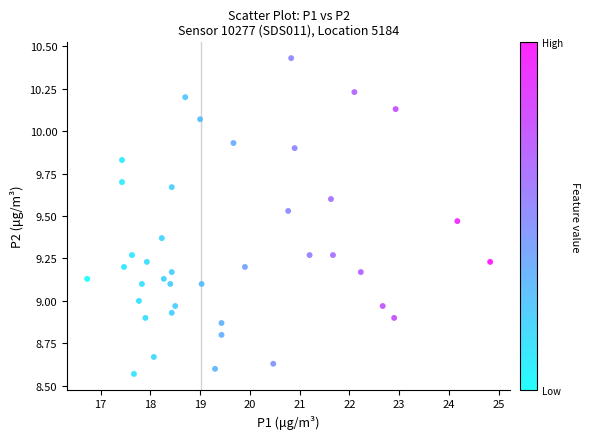

What is the range of Y values (max minus min)?

1.9